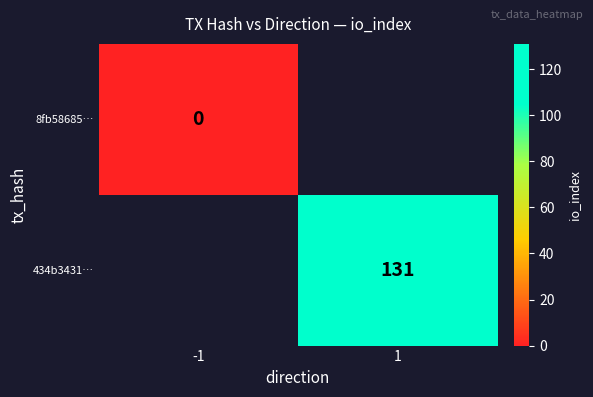

True or false: 434b3431… has a value of 177 at 1.

False